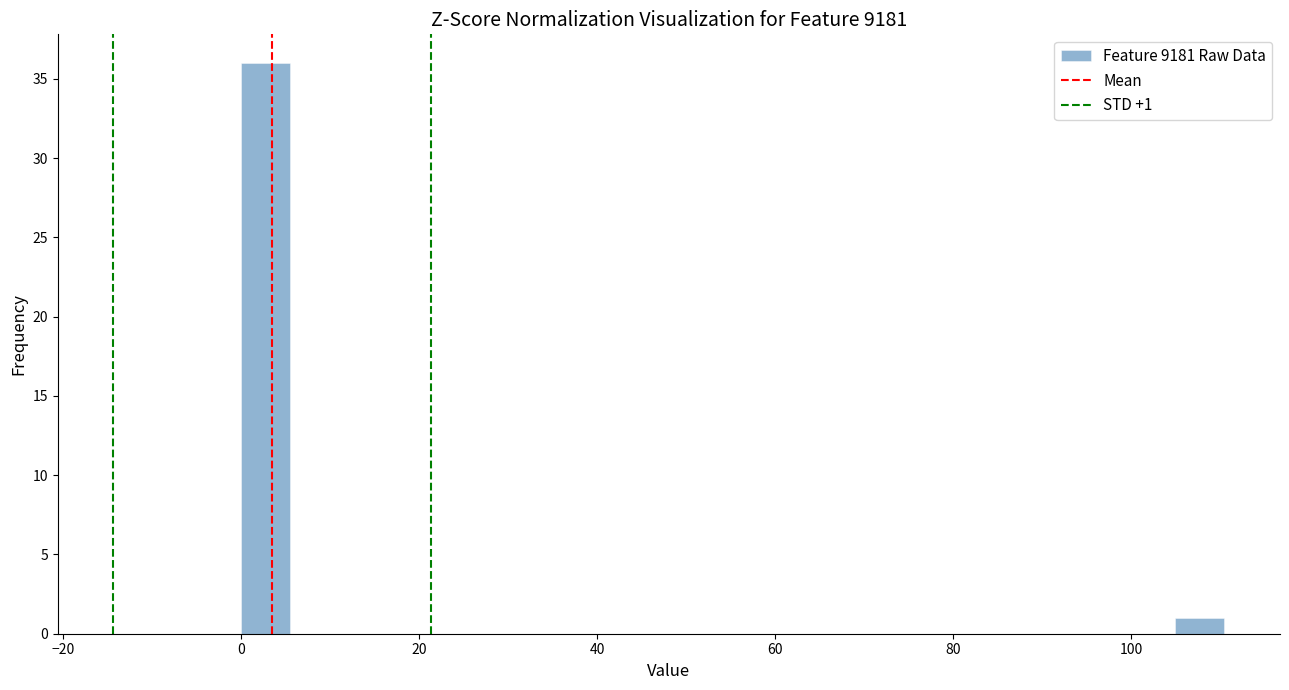

Around what value on the x-axis is the tallest bar? Give the approximate position of its centre, as read against the axis.

2